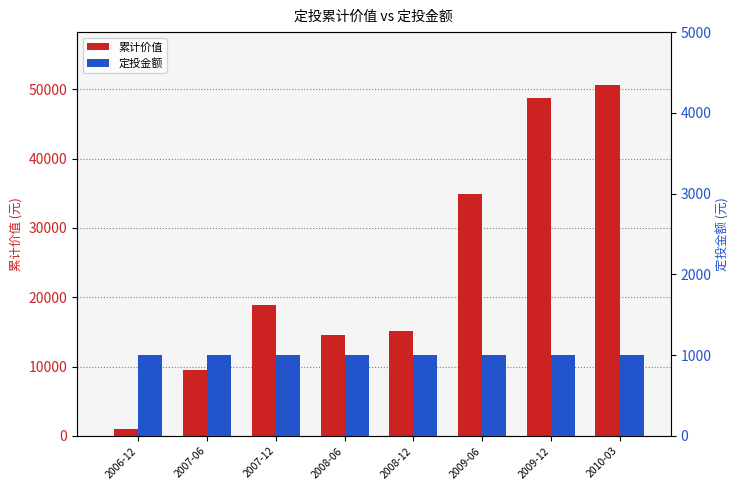

Reading left to right, transcribe all the data shown in this chart.

累计价值: 999.9	9444.4	18893.0	14505.8	15095.3	34935.9	48805.5	50646.9
定投金额: 1000.0	1000.0	1000.0	1000.0	1000.0	1000.0	1000.0	1000.0